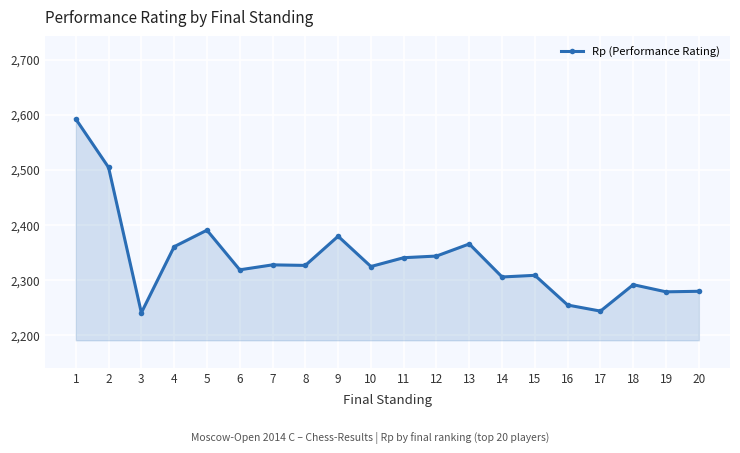

What is the minimum value shown in the chart?

2240